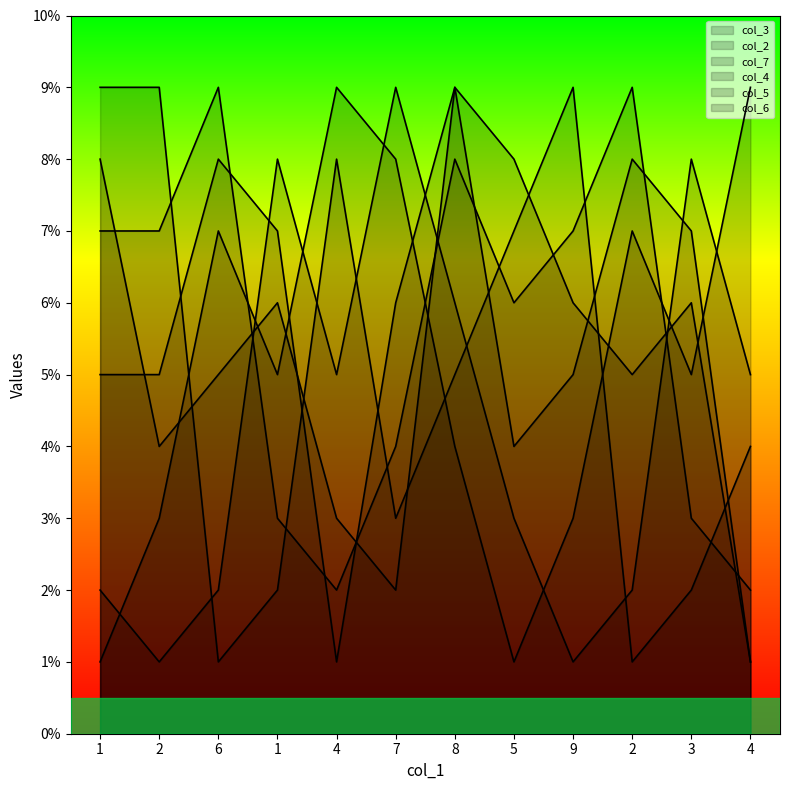

What is the lowest value of the col_6 series?

2